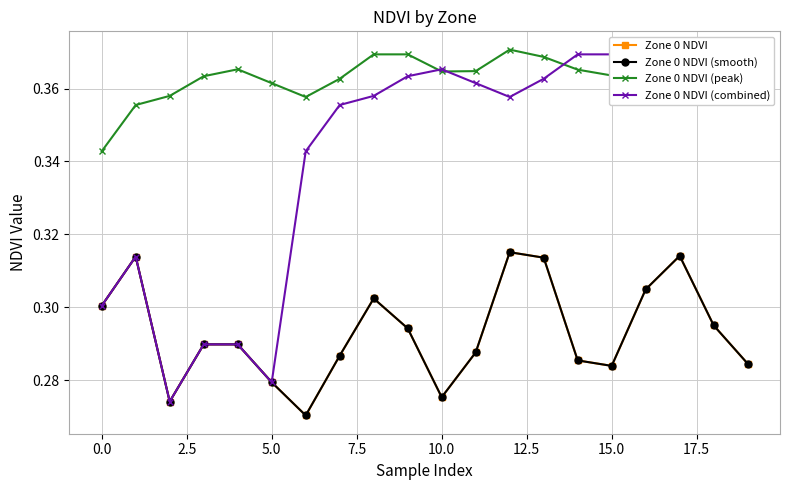

What is the total value across all series at 19?

1.3